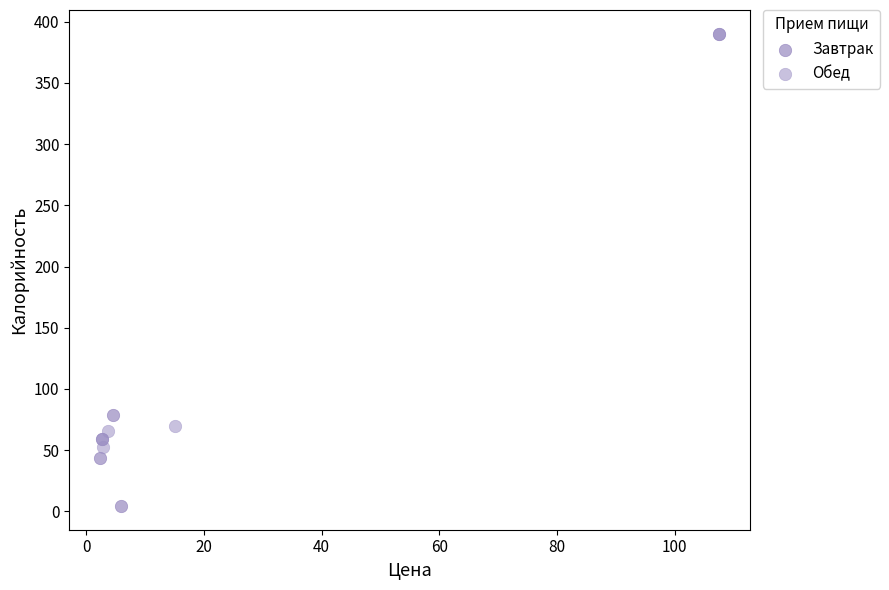

Which series reaches the minimum Y coordinate?

Завтрак